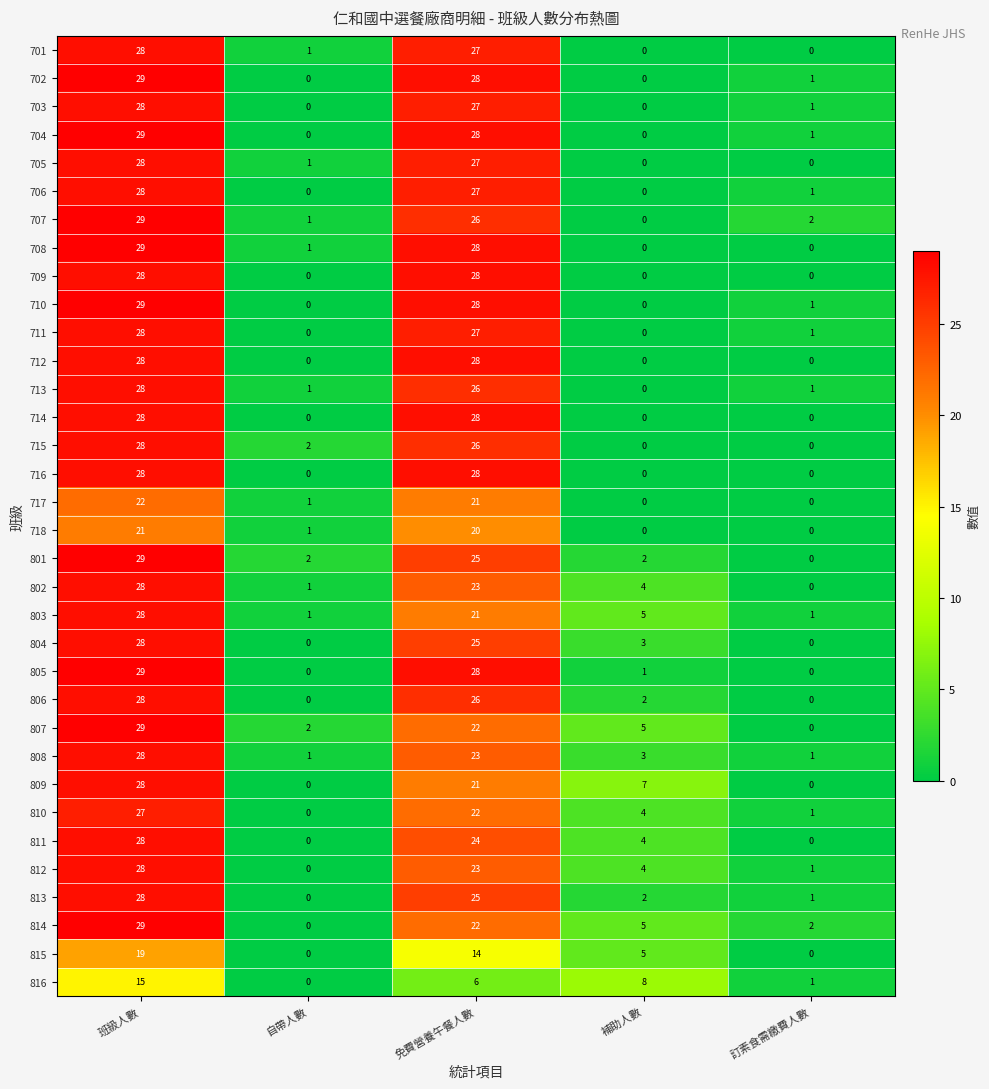

At which label does 701 reach its peak?

班級人數